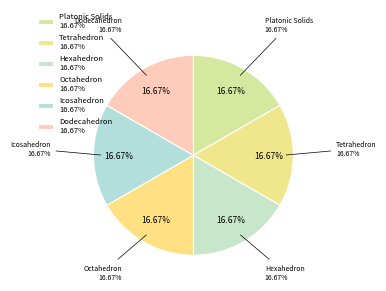

What is the ratio of the value at Dodecahedron to the value at Tetrahedron?

1.0